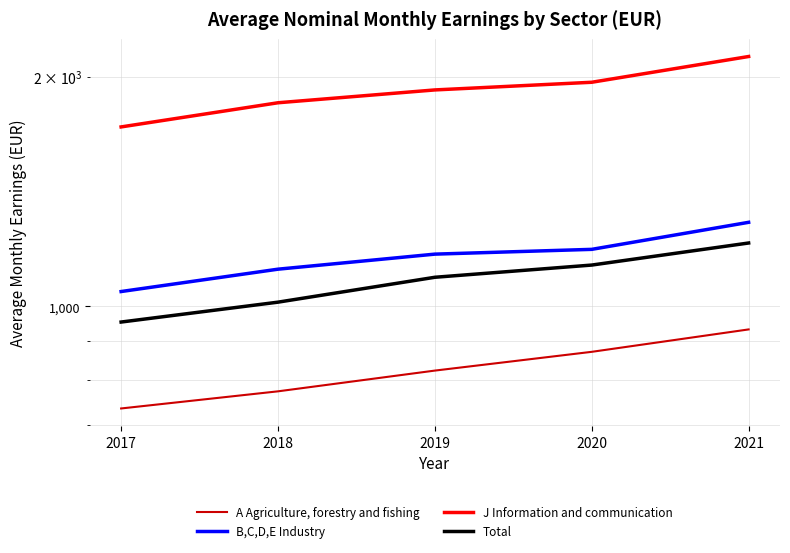

Reading left to right, what are all the values shown in this chart?

A Agriculture, forestry and fishing: 735	774	824	872	933
B,C,D,E Industry: 1046	1119	1171	1188	1289
J Information and communication: 1719	1849	1922	1967	2126
Total: 954	1013	1092	1133	1211